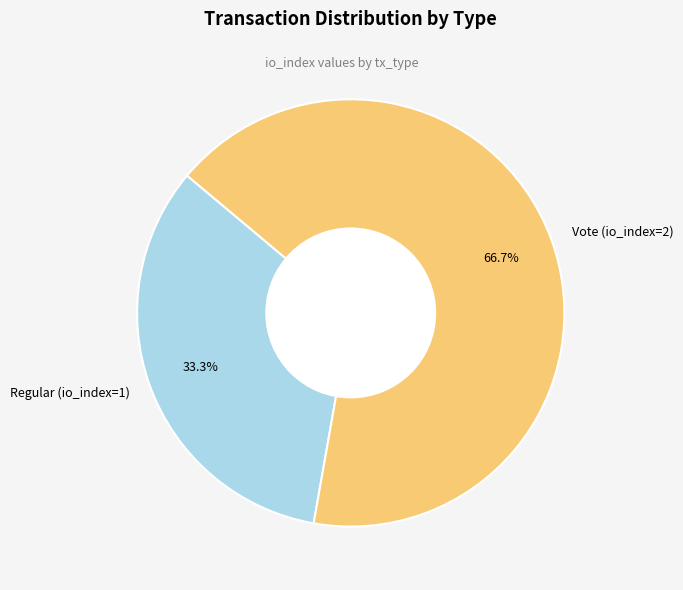

Does Vote (io_index=2) represent more than half of the total?

Yes